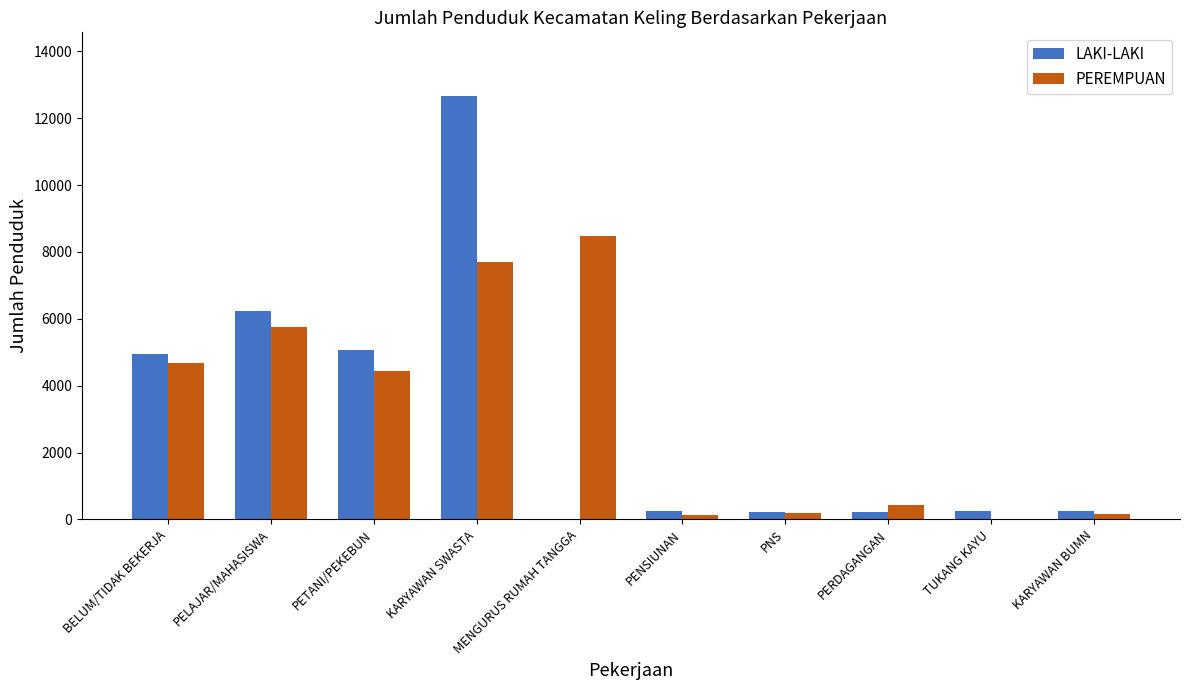

The PEREMPUAN series shows 4690 at BELUM/TIDAK BEKERJA. True or false?

True